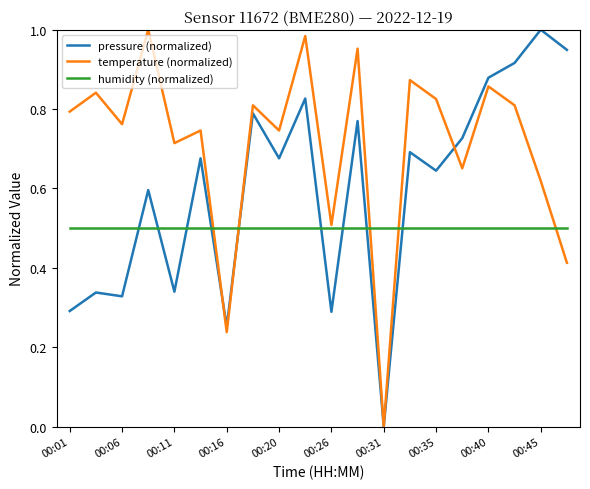

How many interior local peaks does the temperature (normalized) series have?

8